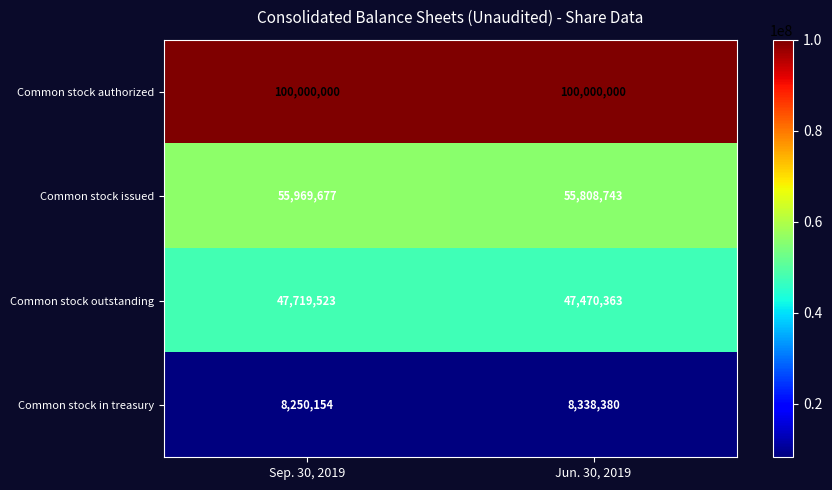

Read the Common stock issued value at Jun. 30, 2019.

55808743